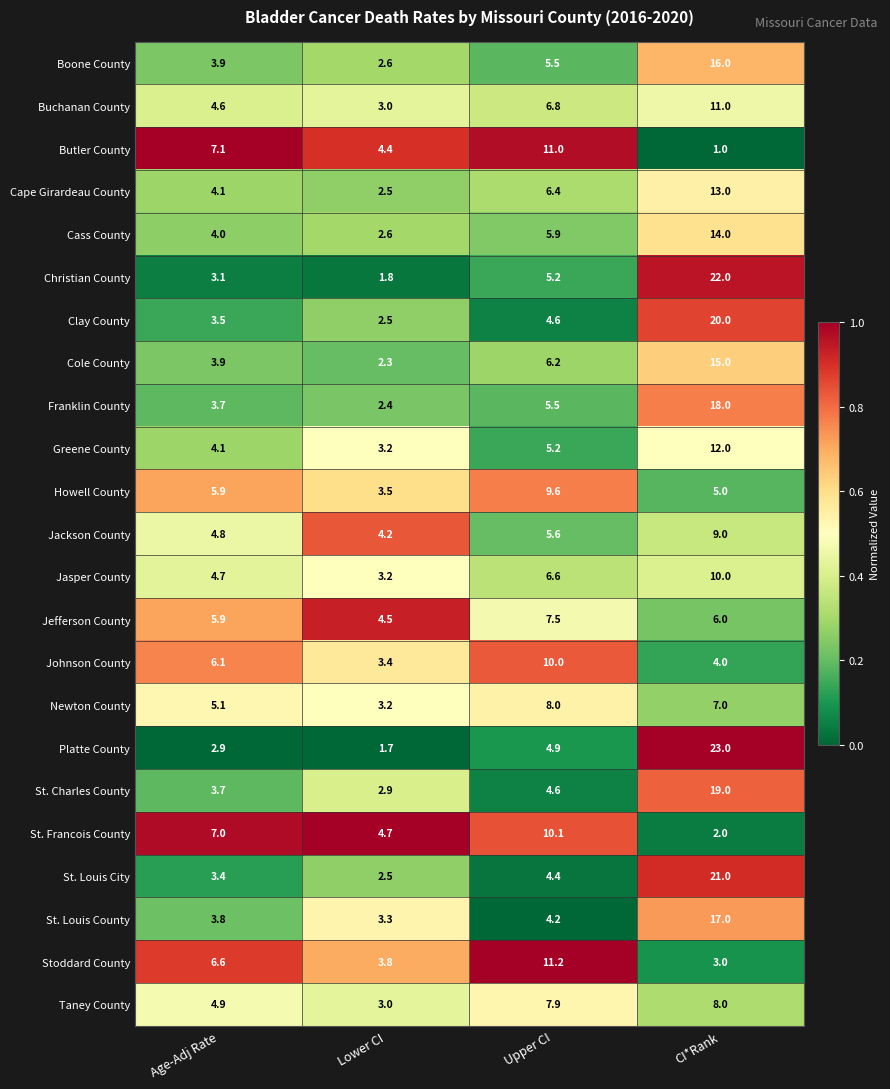

Which series has the largest total across all categories?

Platte County